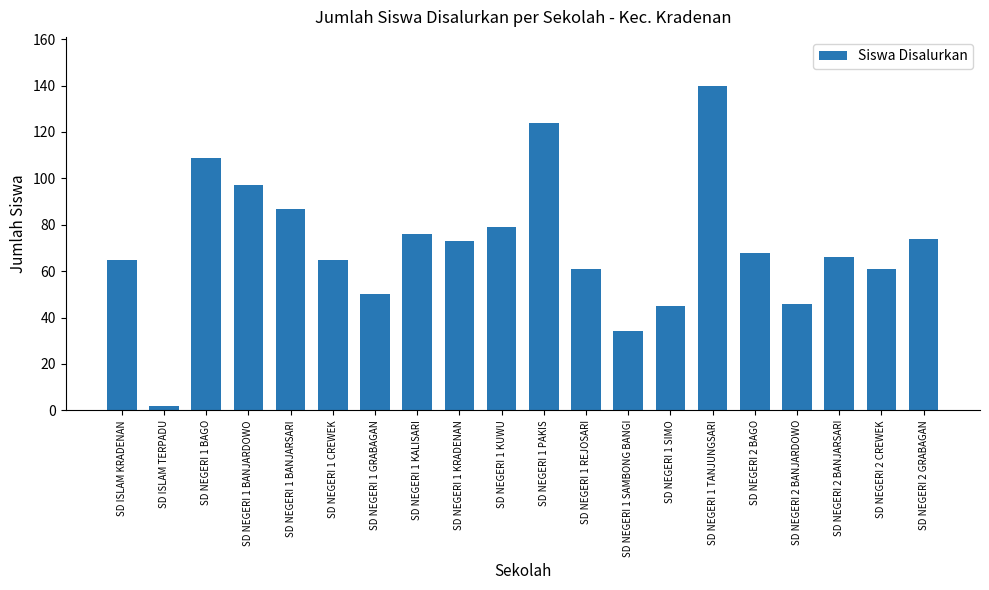

Where does the data first go above 68?

SD NEGERI 1 BAGO